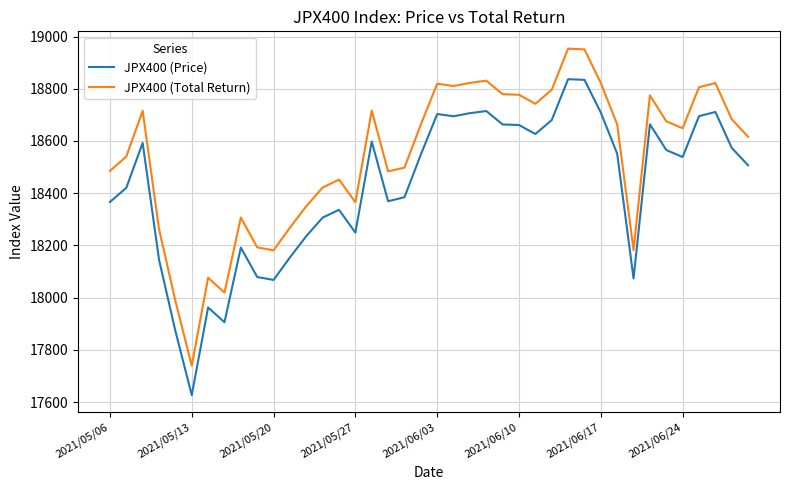

Which series has the largest range (max minus min)?

JPX400 (Total Return)